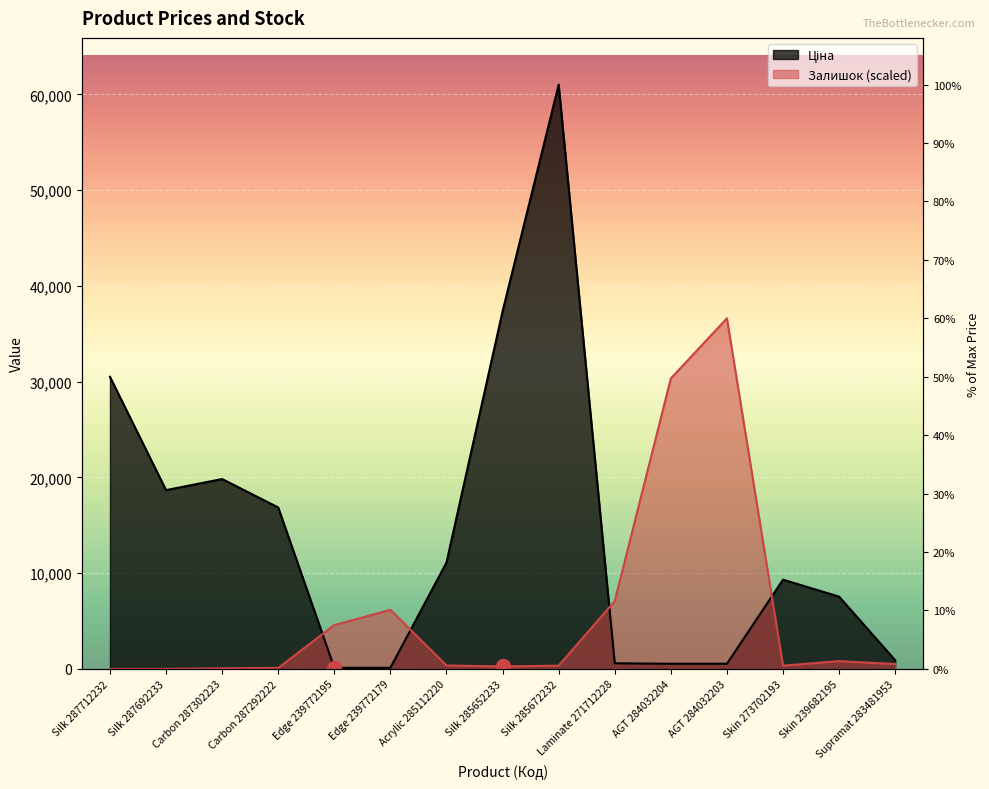

What is the label of the 2nd point from the left?

Silk 287692233